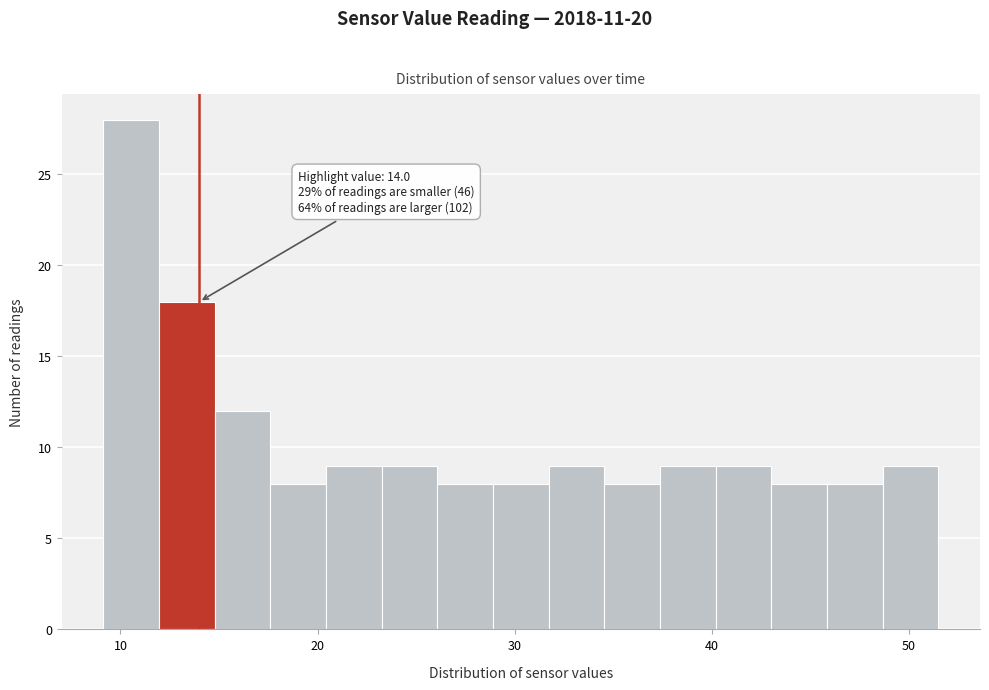

Read against the x-axis, roughly where is the centre of the tallest bar?

11